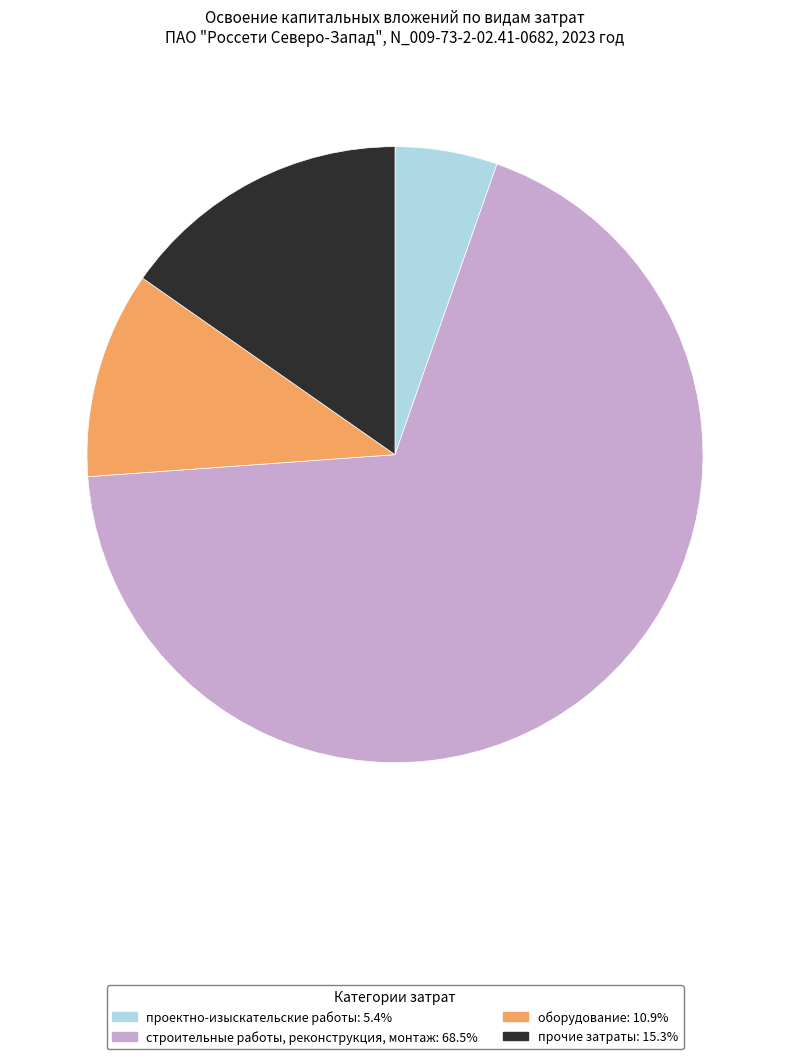

Which slice represents more than half of the pie?

строительные работы, реконструкция, монтаж